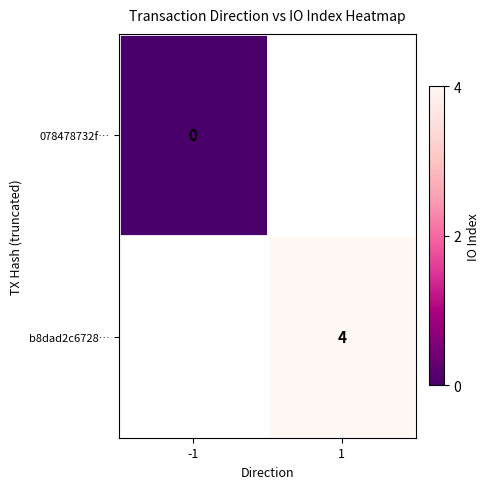

Is the value of b8dad2c6728… at 1 greater than the value of 078478732f… at -1?

Yes